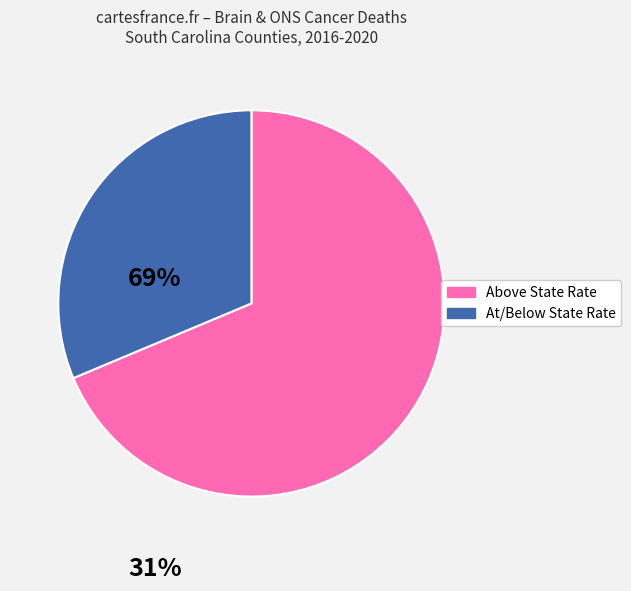

Which slice is the smallest?

At/Below State Rate